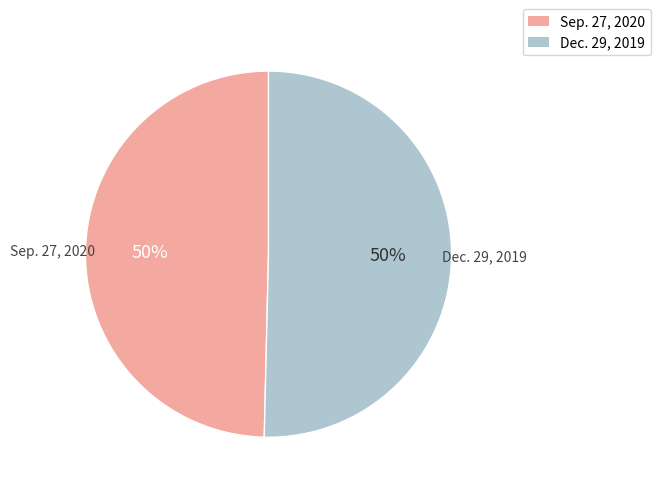

To the nearest percent, what is the average slice percentage?

50%